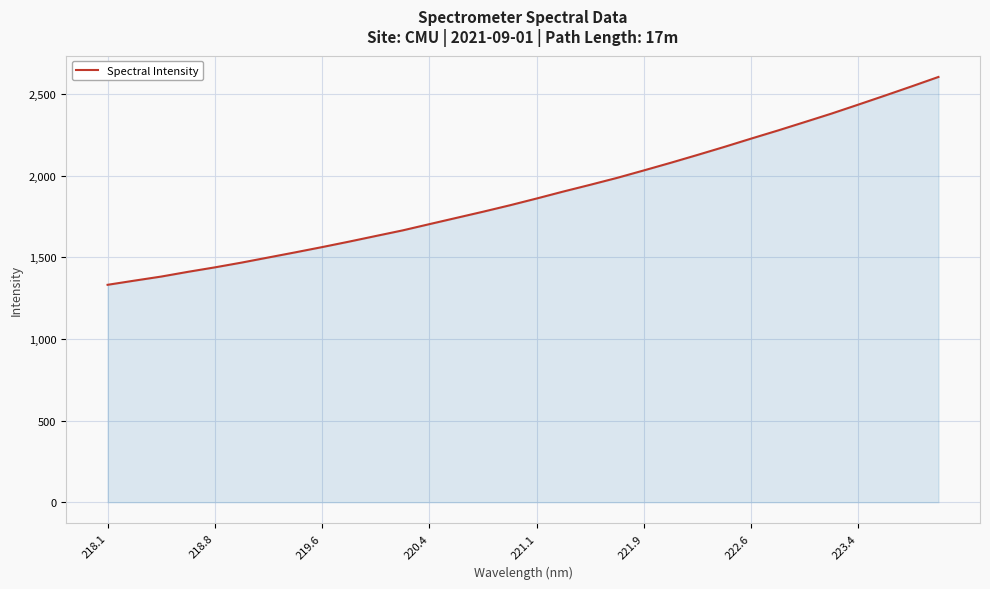

Reading left to right, extract all data points from this chart.

1331.5	1357.0	1382.0	1411.0	1438.3	1467.6	1499.0	1530.4	1562.5	1595.9	1630.4	1664.7	1703.1	1741.1	1779.1	1818.5	1860.1	1902.9	1944.0	1986.3	2032.1	2078.6	2126.7	2175.8	2226.6	2276.3	2327.8	2379.7	2434.6	2490.1	2546.7	2604.3